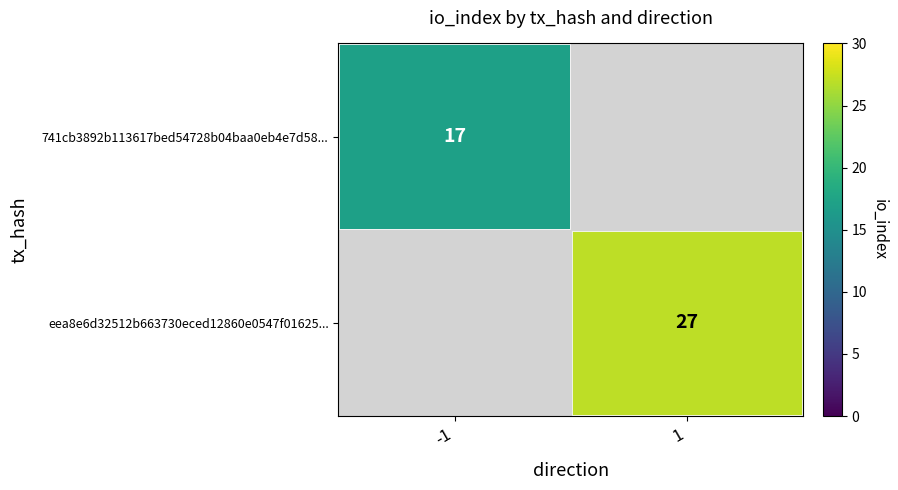

True or false: eea8e6d32512b663730eced12860e0547f01625... has a value of 46 at 1.

False